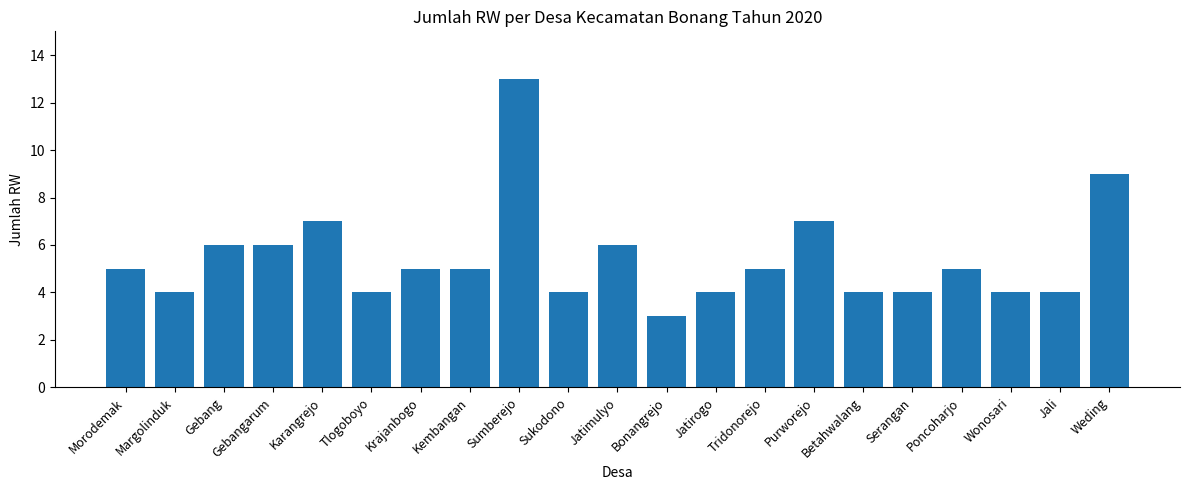

The chart shows a value of 6 at Gebangarum. True or false?

True